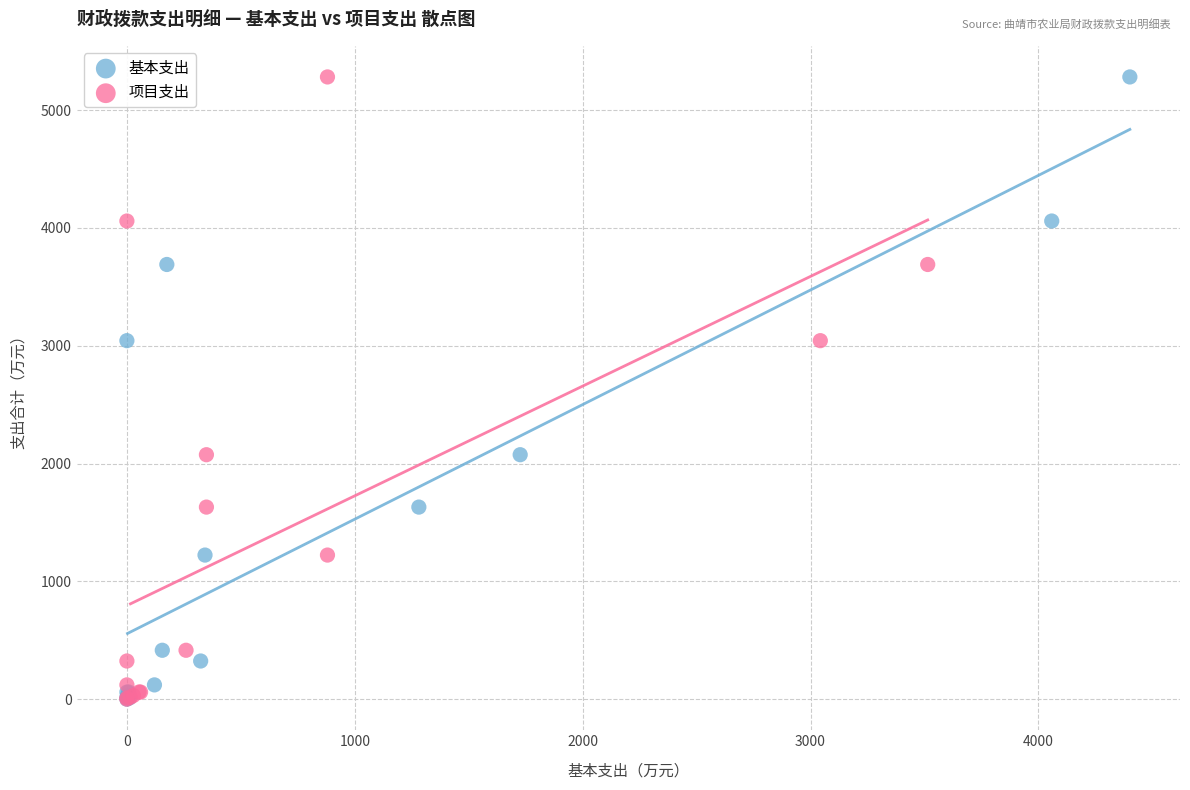

What are all the series names shown in the legend?

基本支出, 项目支出